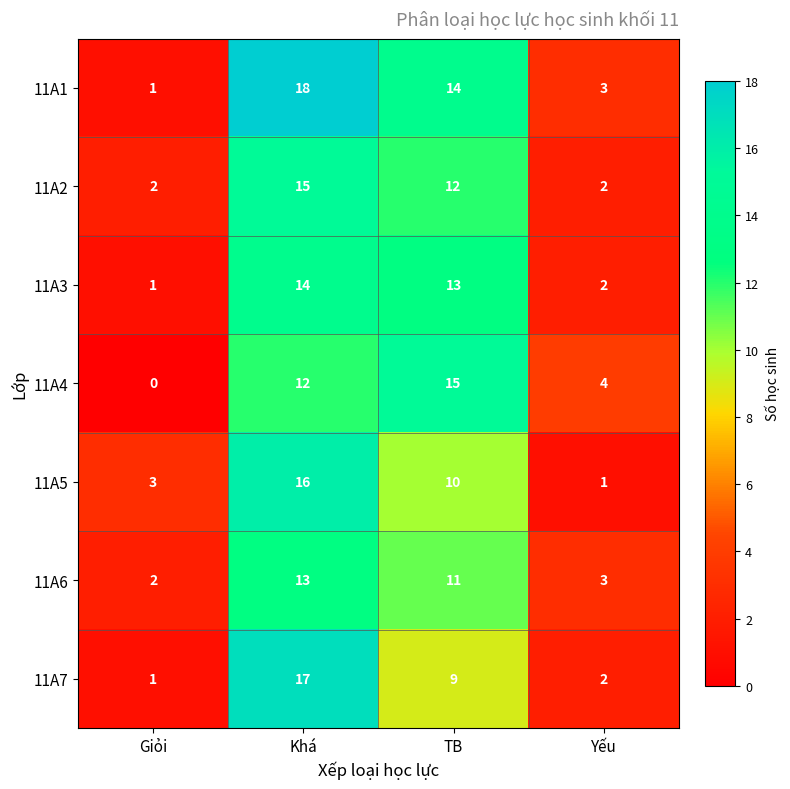

Which series has the largest total across all categories?

11A1